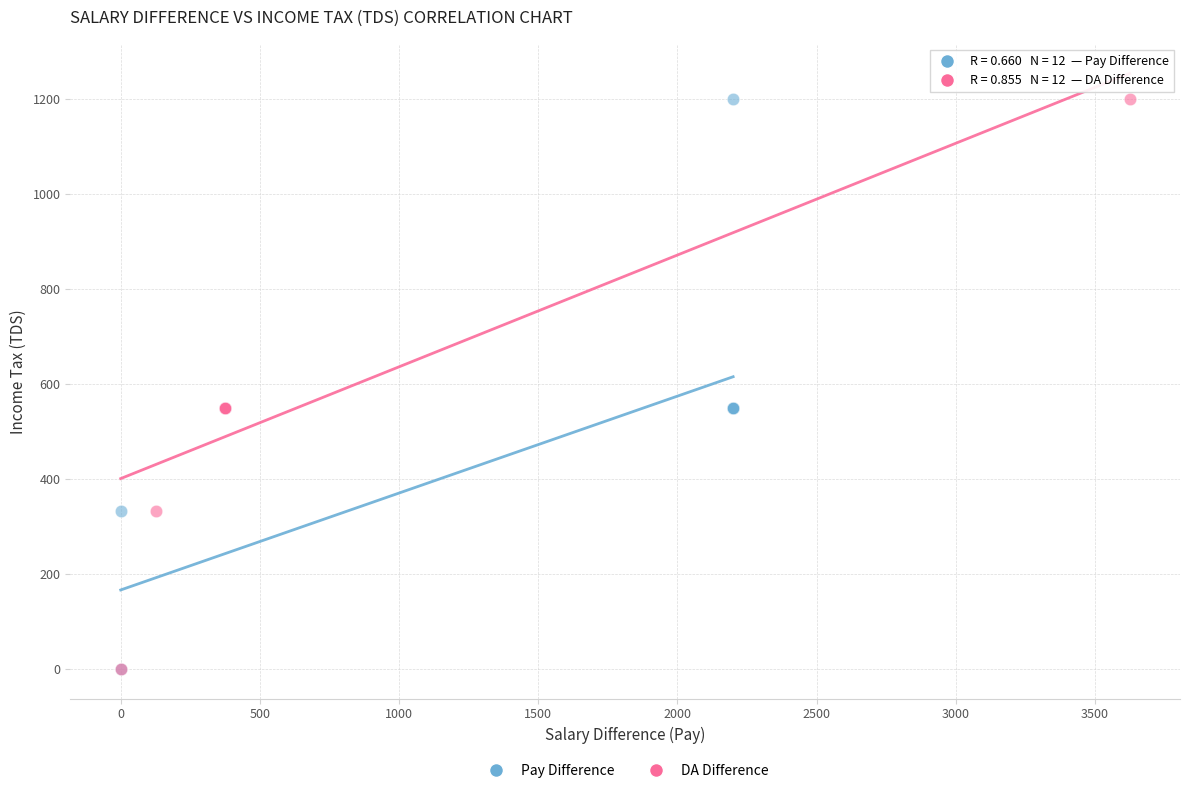

What are all the series names shown in the legend?

Pay Difference, DA Difference